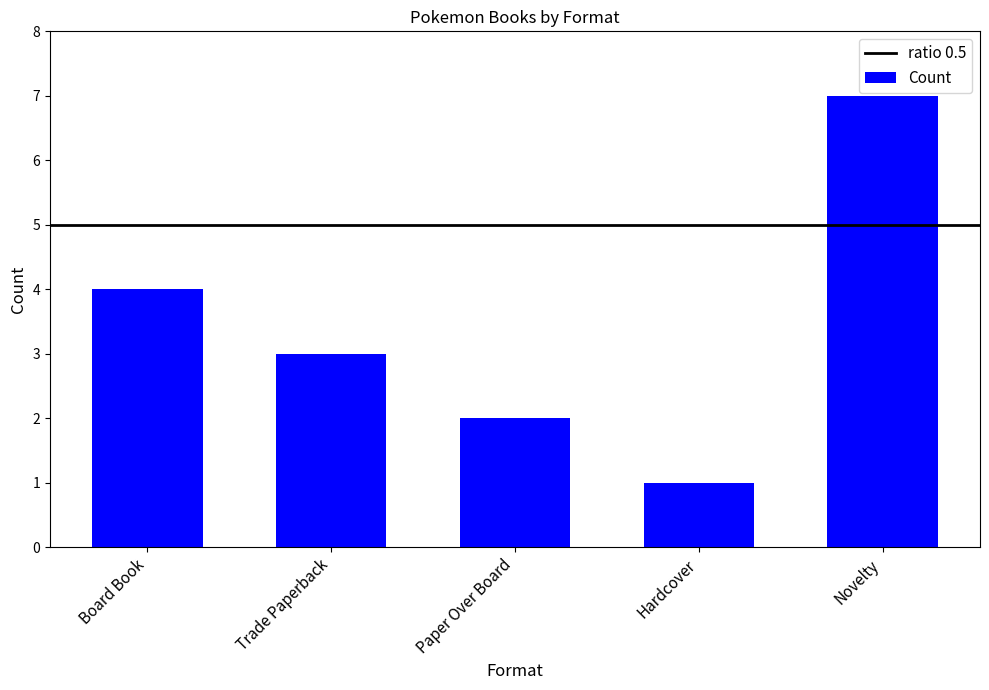

How many distinct data groups are displayed?

1